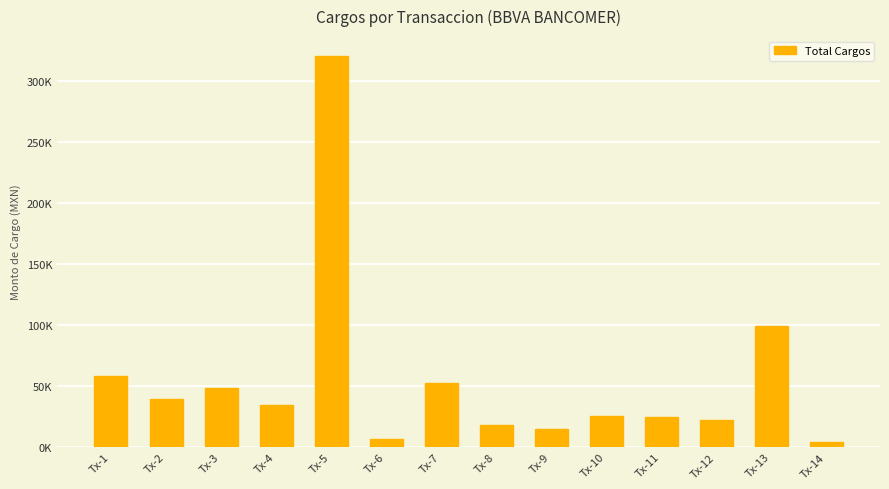

Does the chart contain any negative values?

No